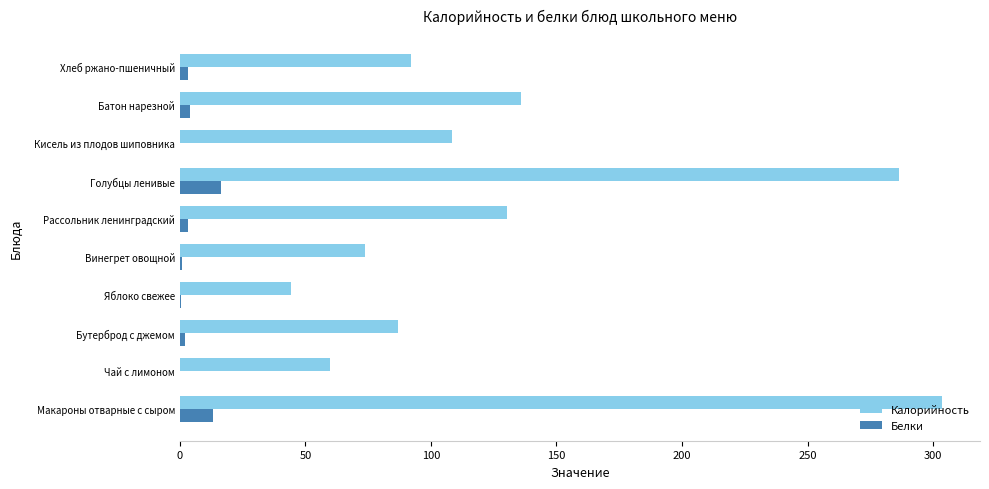

What is the highest value of the Калорийность series?

303.5